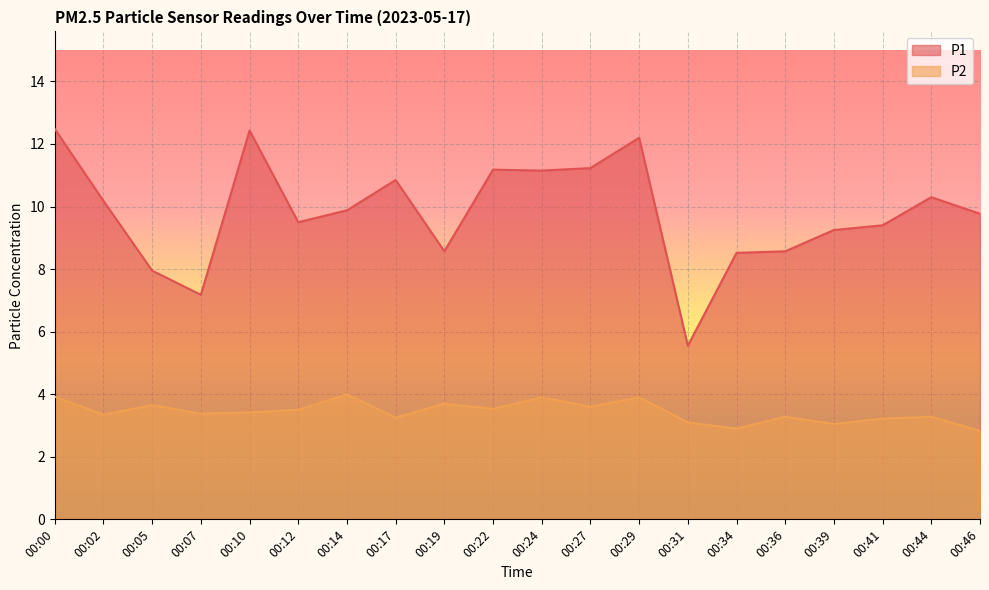

How many lines are shown in the chart?

2